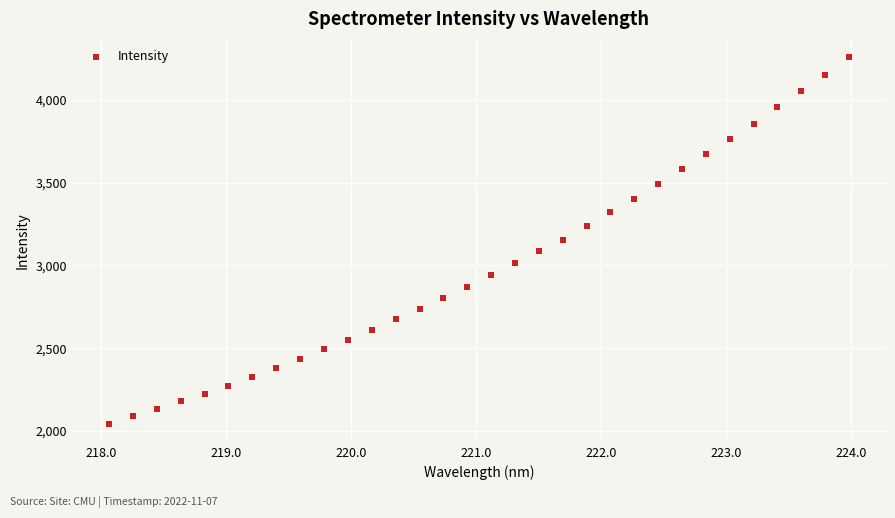

What is the range of Y values (max minus min)?

2212.6